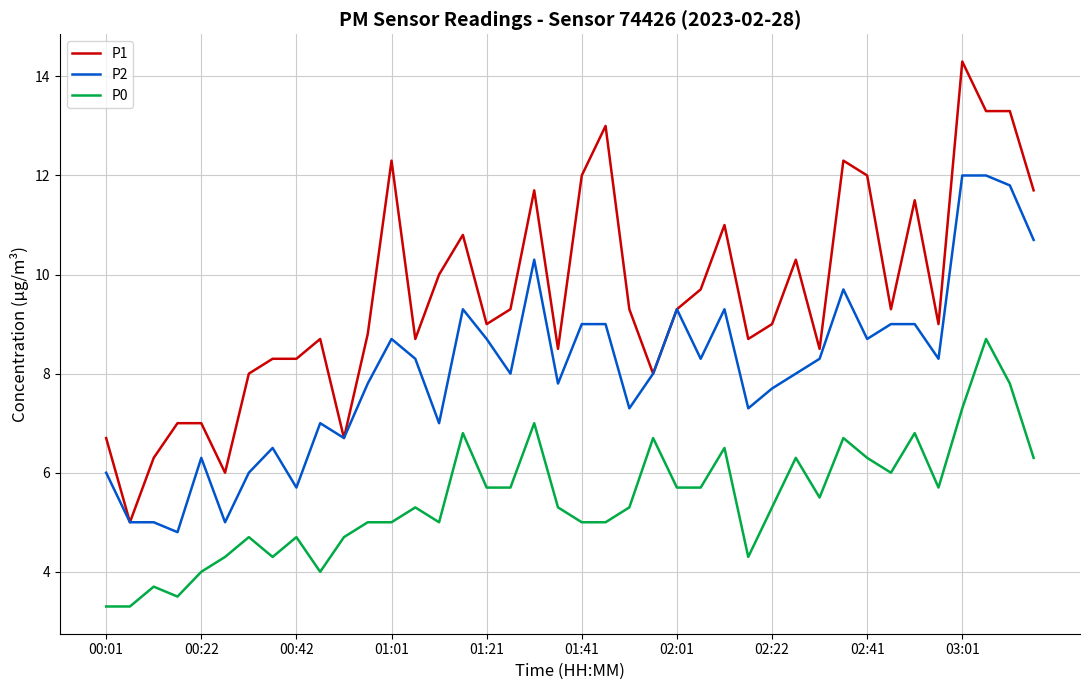

Which series has the largest range (max minus min)?

P1